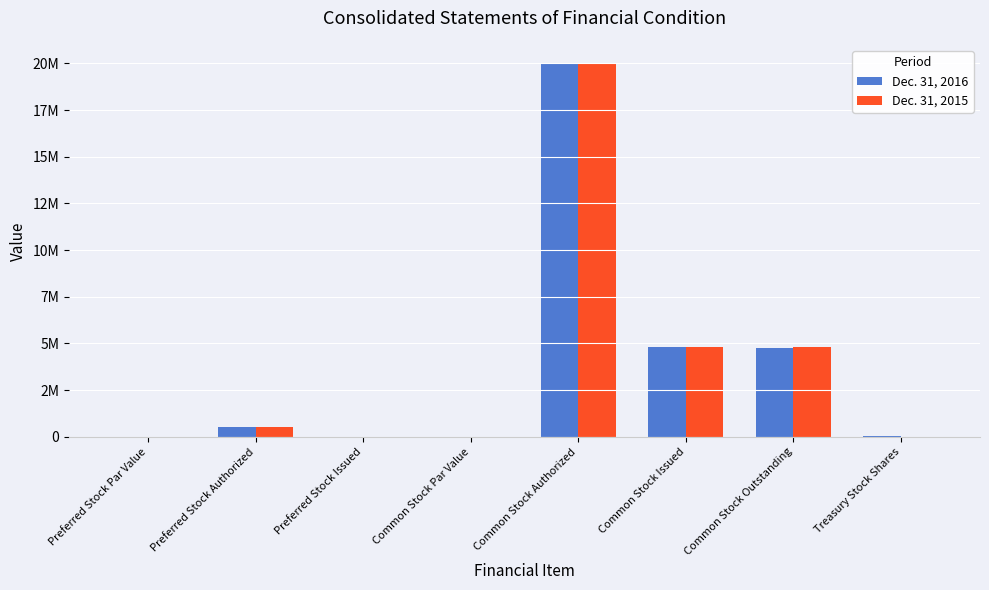

Does the chart contain stacked bars?

No